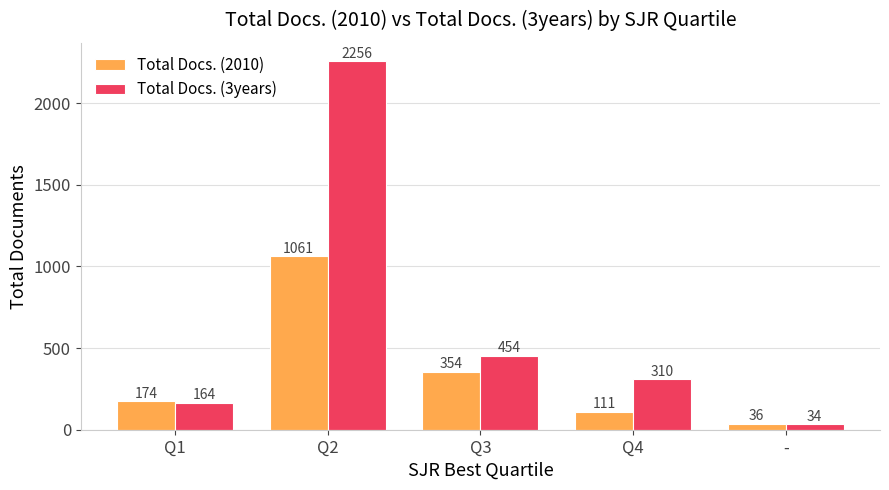

What is the value of the Total Docs. (2010) bar at the 3rd from the left?

354